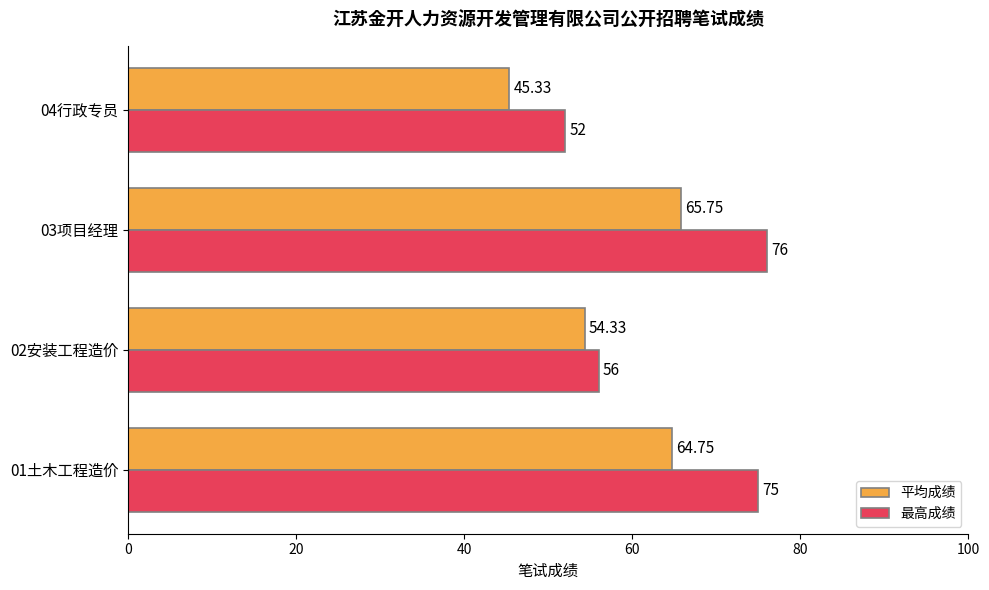

Which series changed the most between 03项目经理 and 04行政专员?

最高成绩